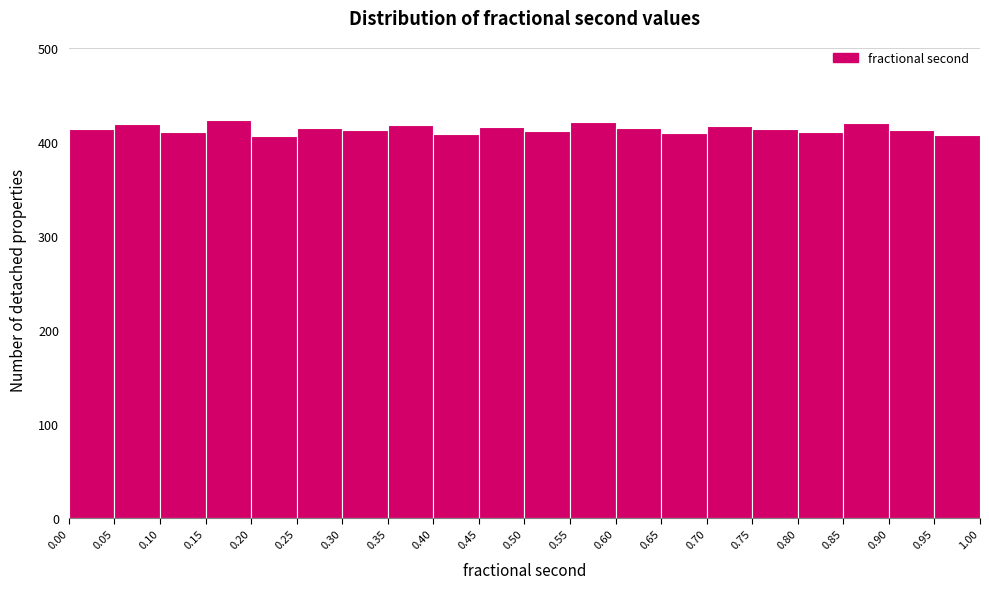

Reading left to right, transcribe this chart: for each bar, give the range it covers on the x-axis and its height. The values are not printed on the chart, so give them approximately, as read against the axis.

0.00 to 0.05: 410
0.05 to 0.10: 420
0.10 to 0.15: 410
0.15 to 0.20: 420
0.20 to 0.25: 410
0.25 to 0.30: 420
0.30 to 0.35: 410
0.35 to 0.40: 420
0.40 to 0.45: 410
0.45 to 0.50: 420
0.50 to 0.55: 410
0.55 to 0.60: 420
0.60 to 0.65: 420
0.65 to 0.70: 410
0.70 to 0.75: 420
0.75 to 0.80: 410
0.80 to 0.85: 410
0.85 to 0.90: 420
0.90 to 0.95: 410
0.95 to 1.00: 410